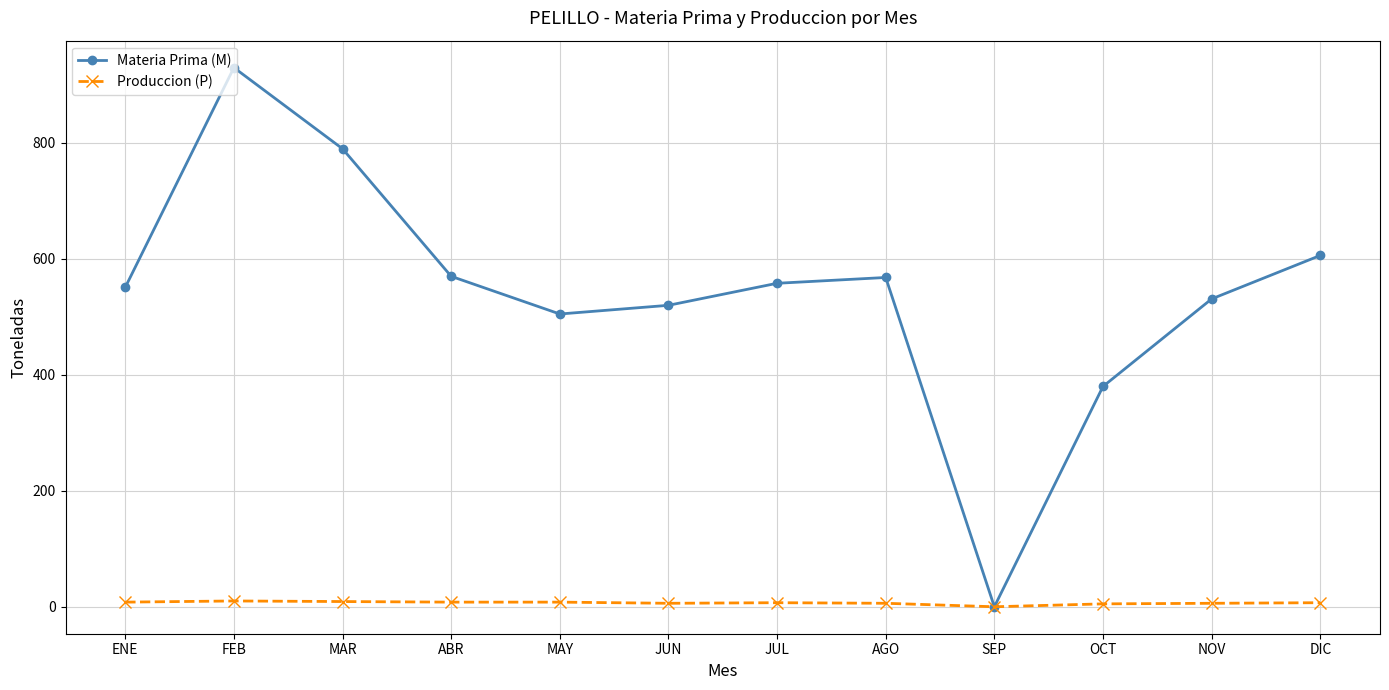

Does the chart display data point markers on the line(s)?

Yes